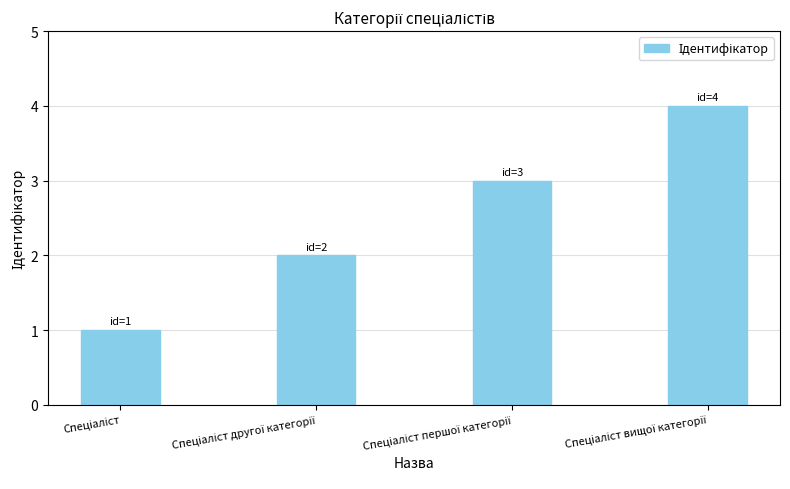

Does the chart contain stacked bars?

No